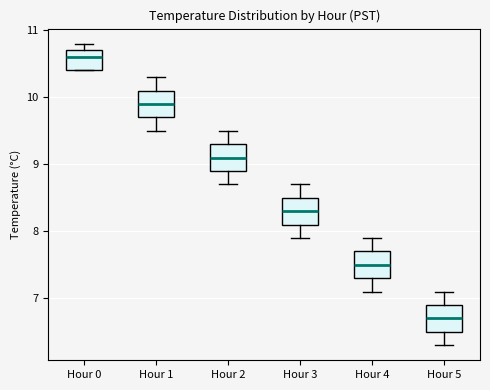

Reading left to right, read every box against the y-axis: the position of its median line, the range the box covers, and the ends of its whiskers. The values are not printed on the chart, so give them approximately, as read against the axis.

Hour 0: median 10.6, box 10.4 to 10.7, whiskers 10.4 to 10.8
Hour 1: median 9.9, box 9.7 to 10.1, whiskers 9.5 to 10.3
Hour 2: median 9.1, box 8.9 to 9.3, whiskers 8.7 to 9.5
Hour 3: median 8.3, box 8.1 to 8.5, whiskers 7.9 to 8.7
Hour 4: median 7.5, box 7.3 to 7.7, whiskers 7.1 to 7.9
Hour 5: median 6.7, box 6.5 to 6.9, whiskers 6.3 to 7.1